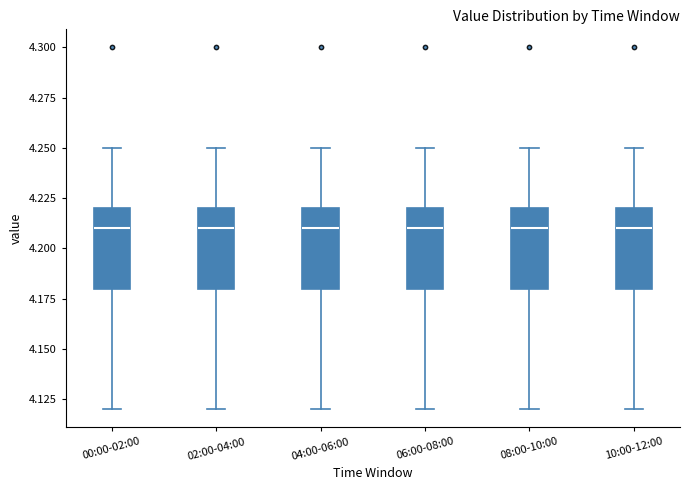

Reading left to right, read every box against the y-axis: the position of its median line, the range the box covers, and the ends of its whiskers. The values are not printed on the chart, so give them approximately, as read against the axis.

00:00-02:00: median 4.21, box 4.18 to 4.22, whiskers 4.12 to 4.25
02:00-04:00: median 4.21, box 4.18 to 4.22, whiskers 4.12 to 4.25
04:00-06:00: median 4.21, box 4.18 to 4.22, whiskers 4.12 to 4.25
06:00-08:00: median 4.21, box 4.18 to 4.22, whiskers 4.12 to 4.25
08:00-10:00: median 4.21, box 4.18 to 4.22, whiskers 4.12 to 4.25
10:00-12:00: median 4.21, box 4.18 to 4.22, whiskers 4.12 to 4.25